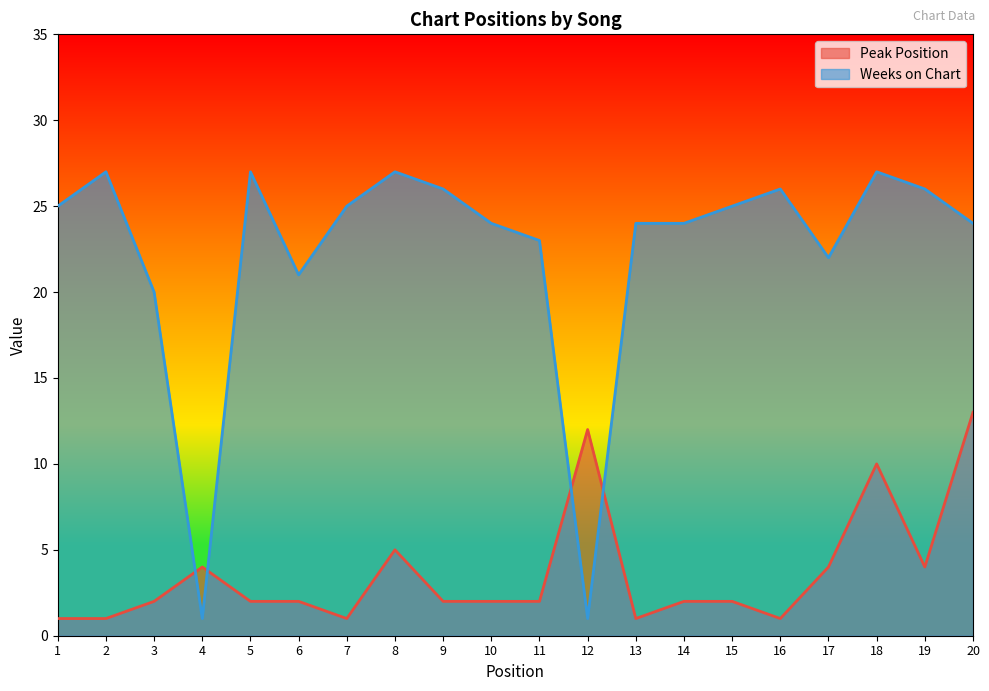

At which category does Peak Position reach its first local peak?

4